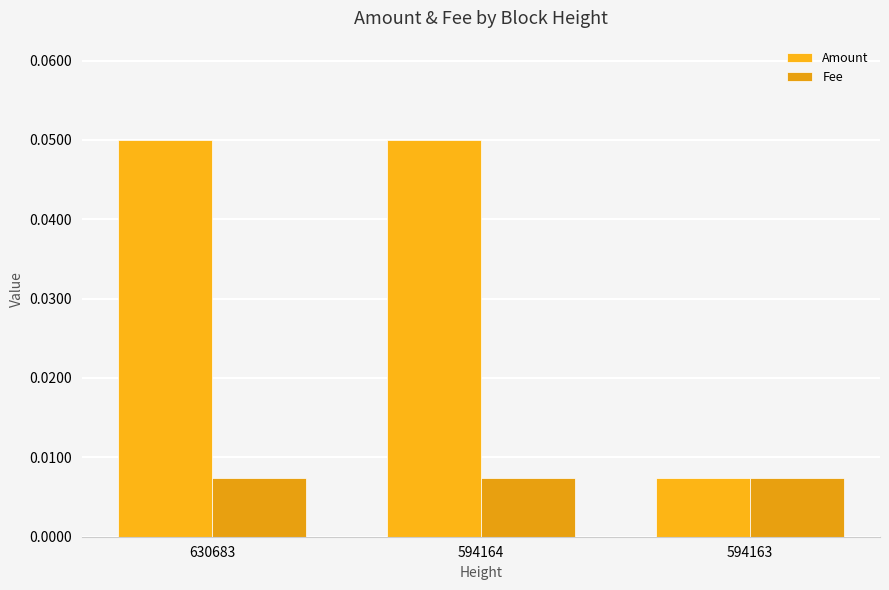

The Fee series shows 0.0 at 594163. True or false?

True